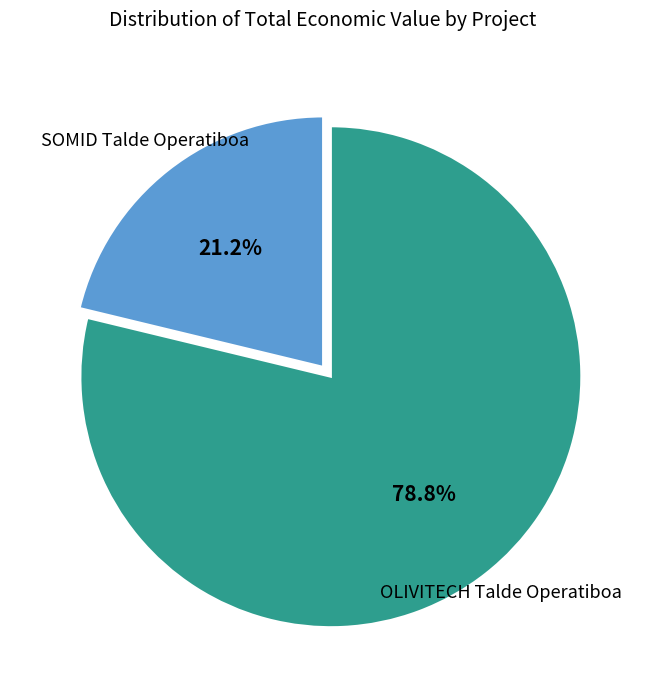

Is there a majority slice in this chart?

Yes